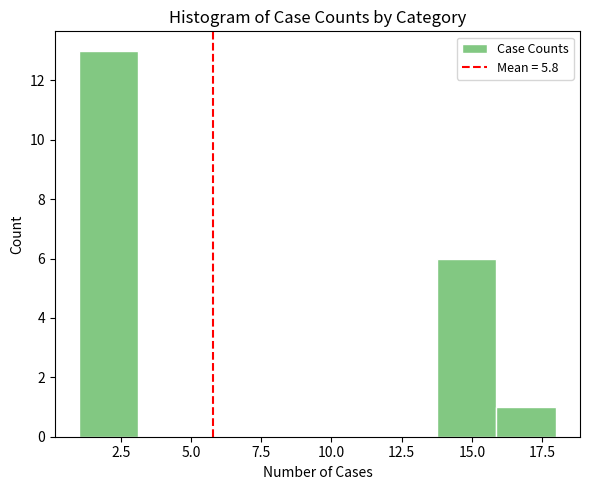

Over which range of the x-axis is the bar tallest?

1.0 to 3.0